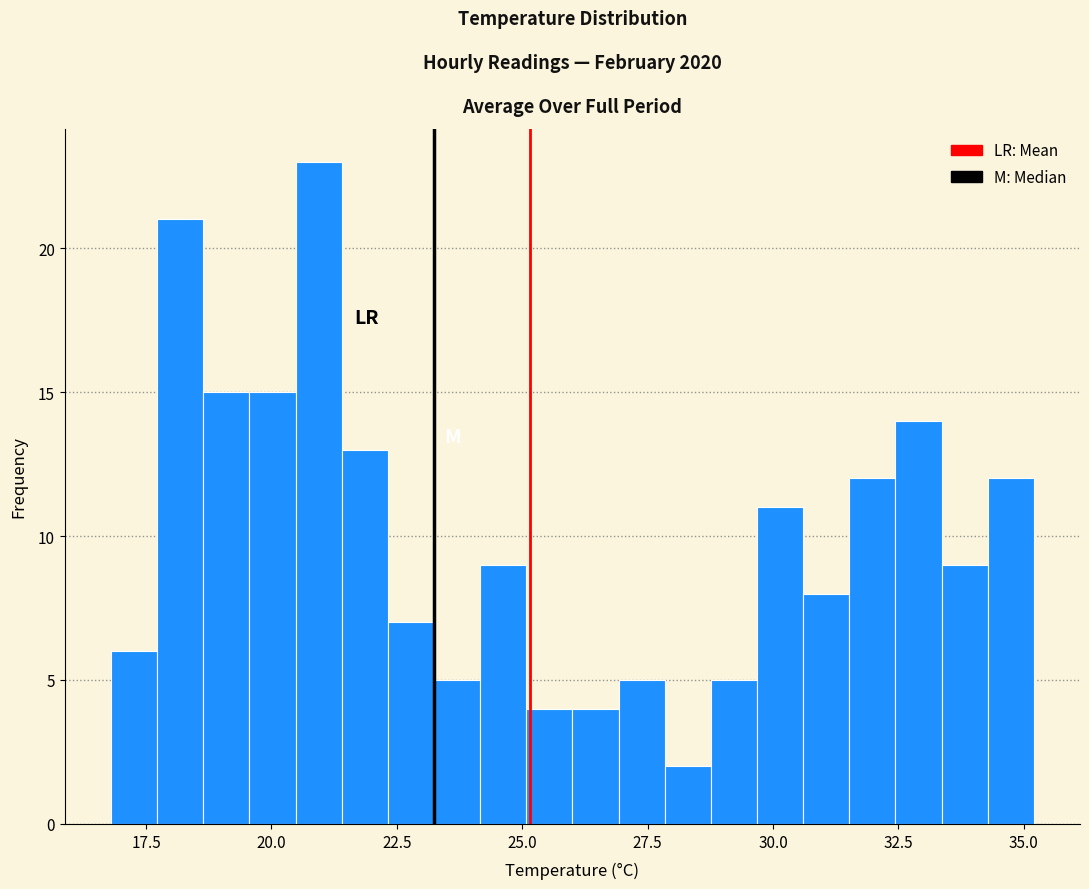

Around what value on the x-axis is the tallest bar? Give the approximate position of its centre, as read against the axis.

21.0